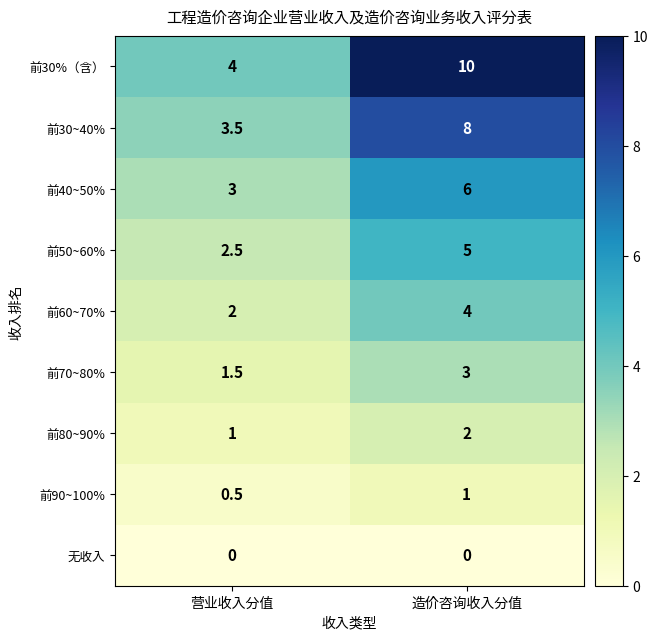

Which series has the largest range (max minus min)?

前30%（含）